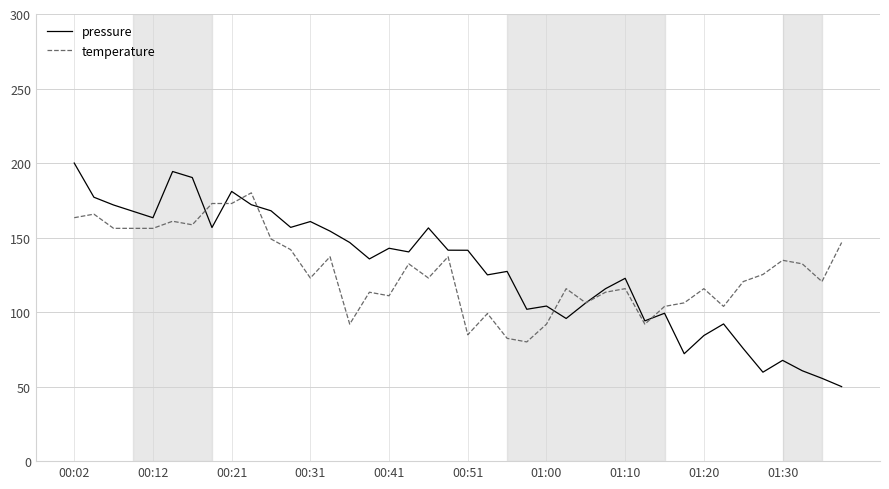

What is the minimum value for pressure?

50.0